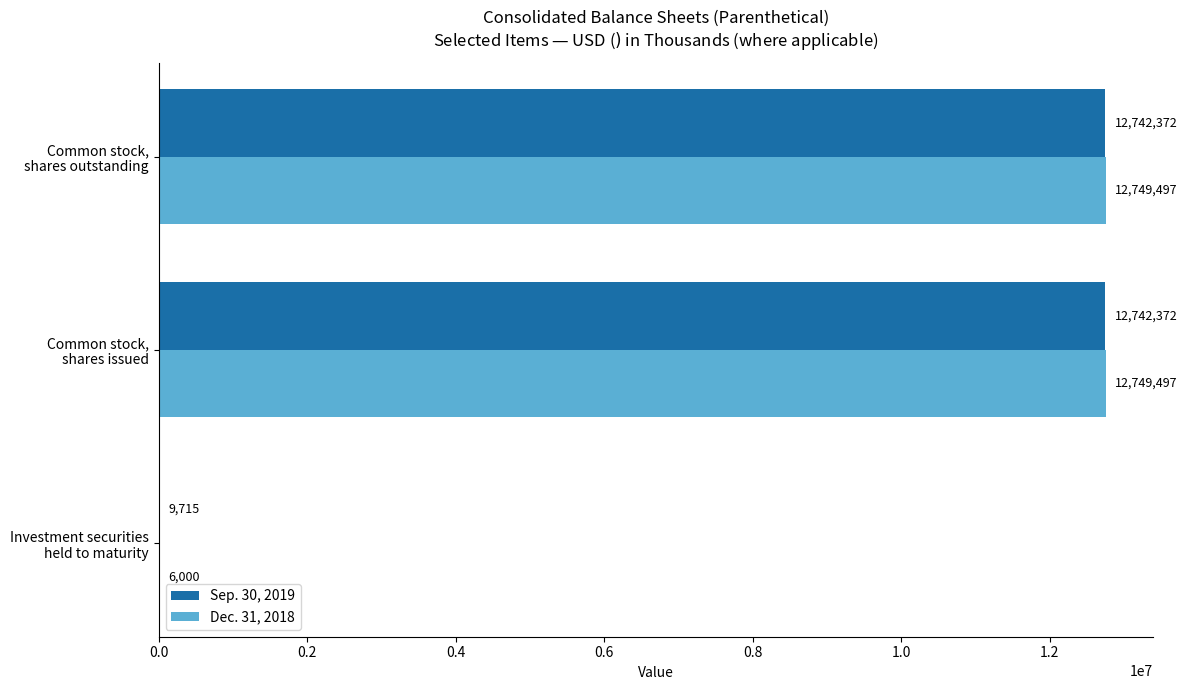

Which series has the largest total across all categories?

Dec. 31, 2018